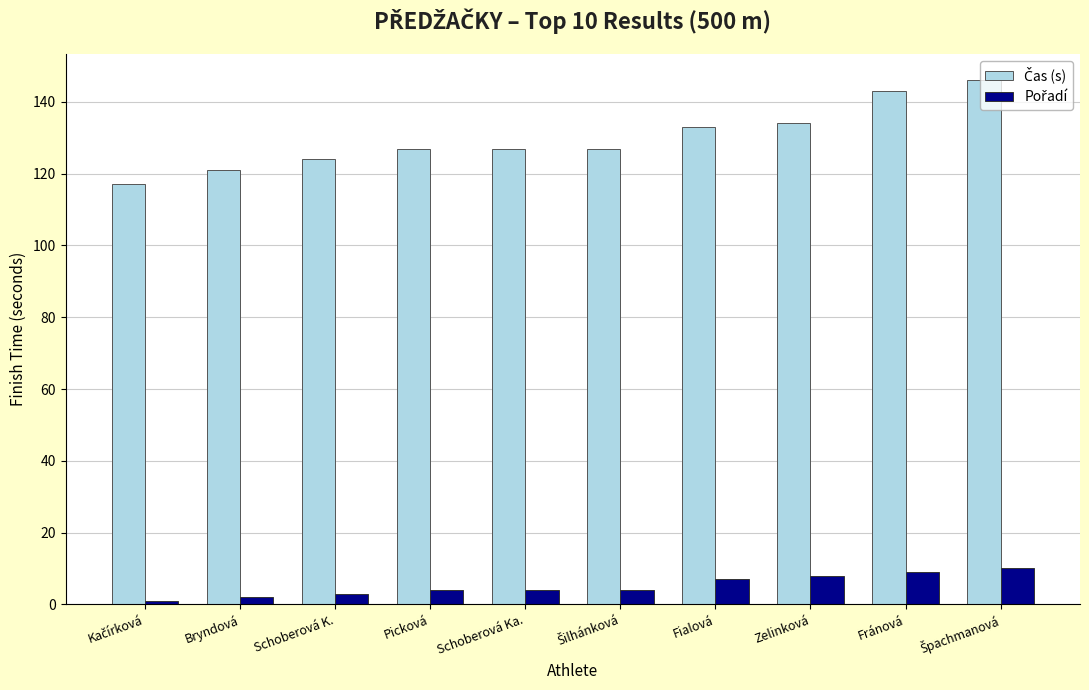

At how many categories does at least one series exceed 75?

10